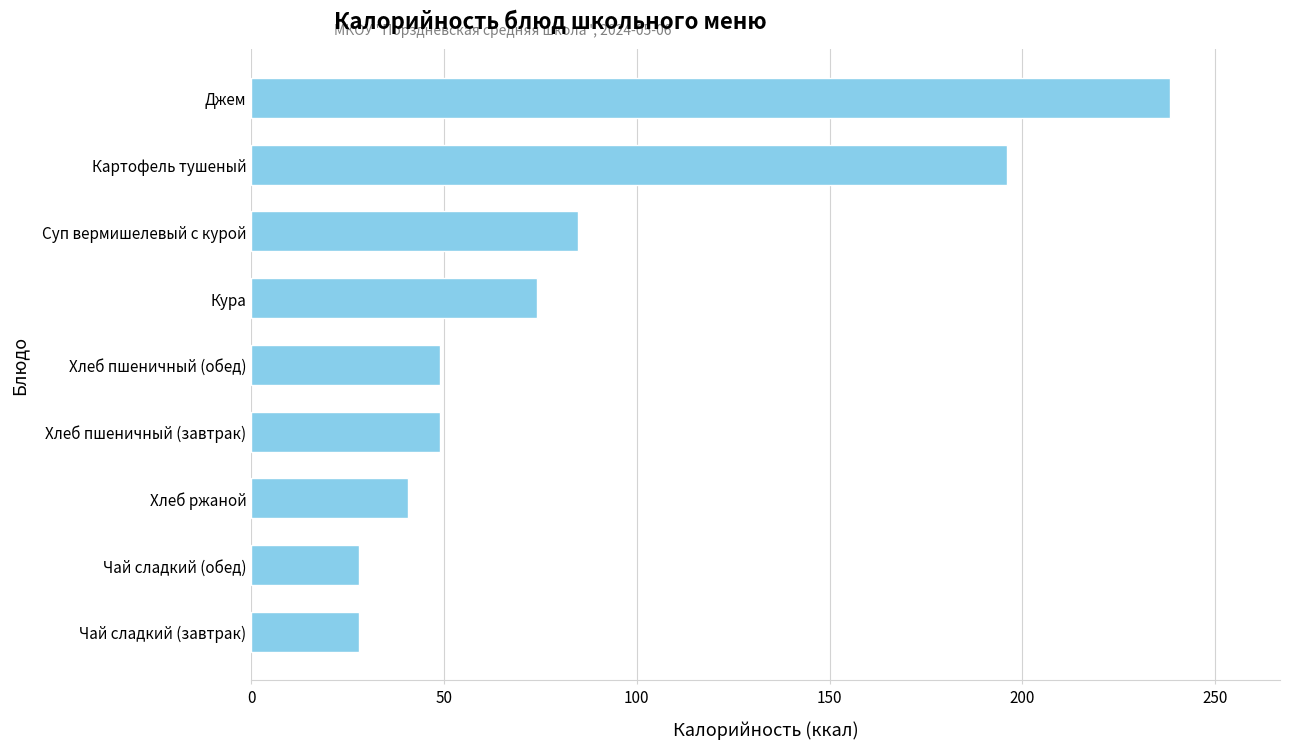

Which has a higher value, Хлеб пшеничный (обед) or Джем?

Джем